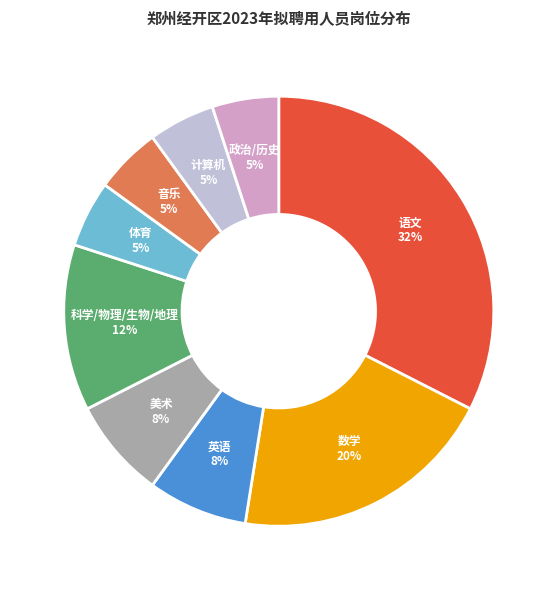

Approximately how many times larger is the value at 数学 compared to 计算机?

4.0